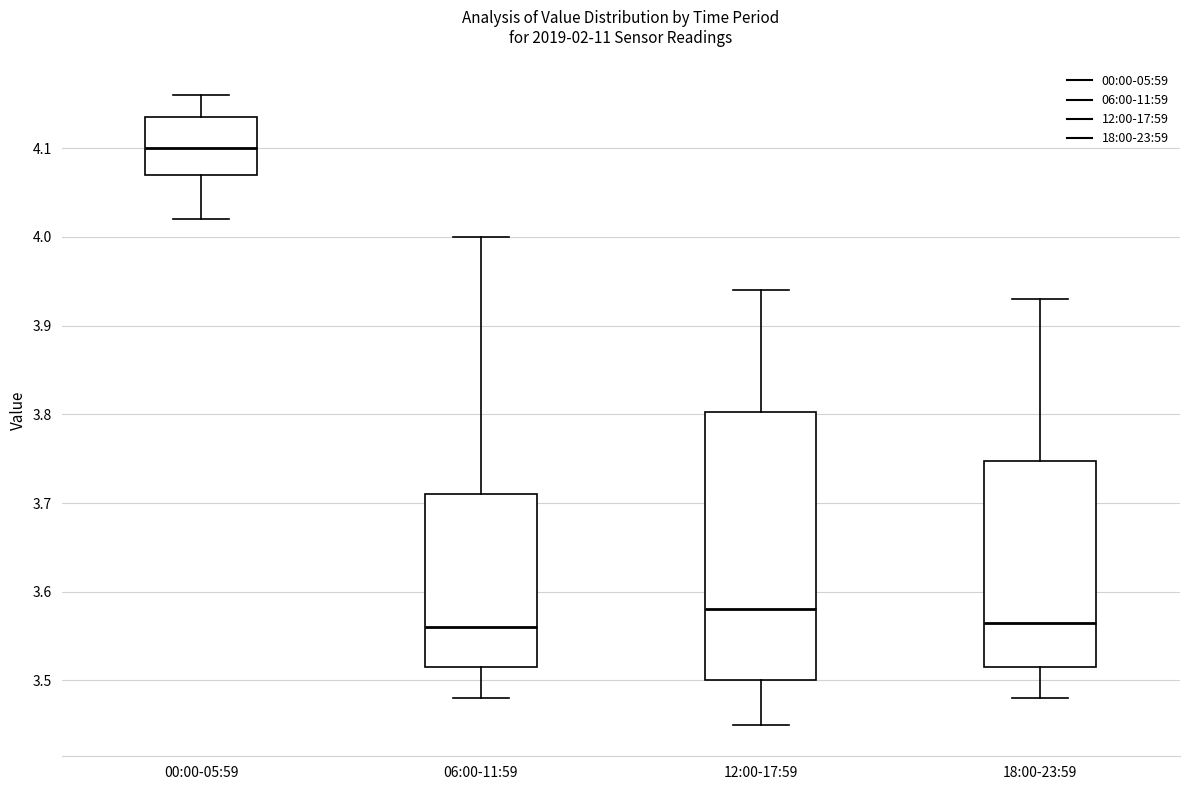

Which box is the tallest, from its lower edge to its upper edge?

12:00-17:59